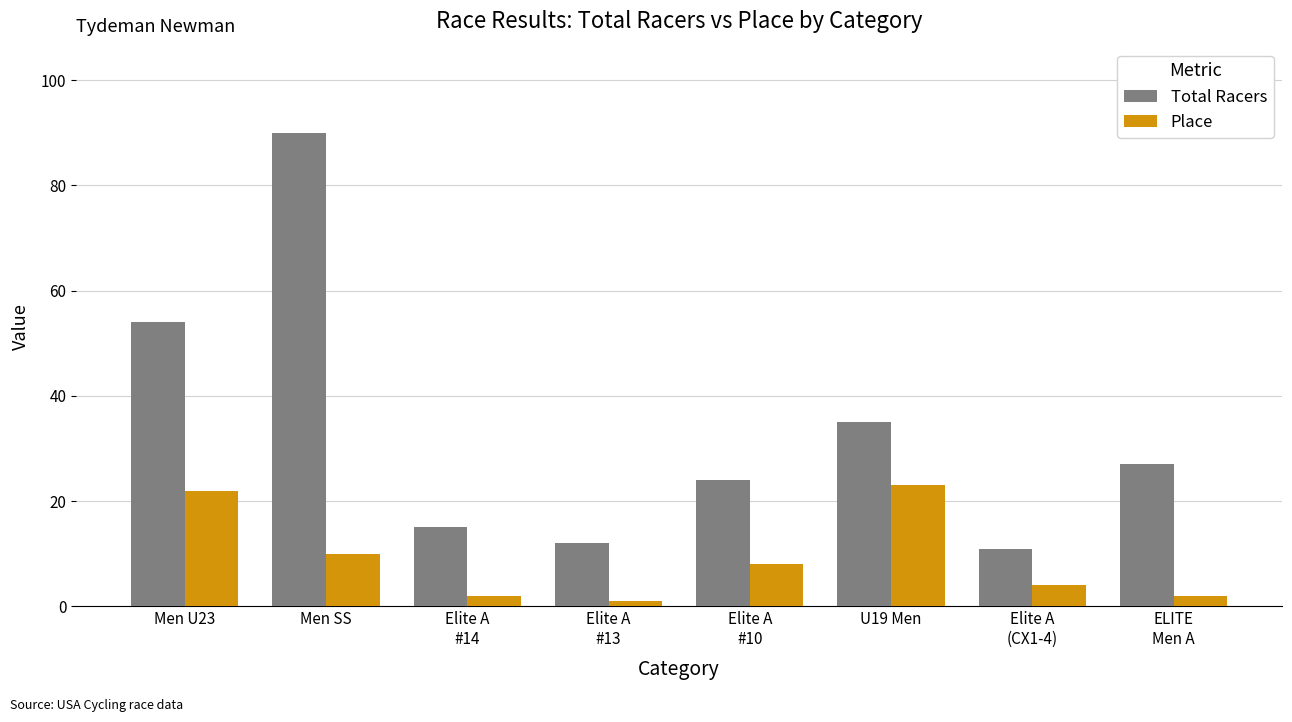

How many bars are there in each group?

2